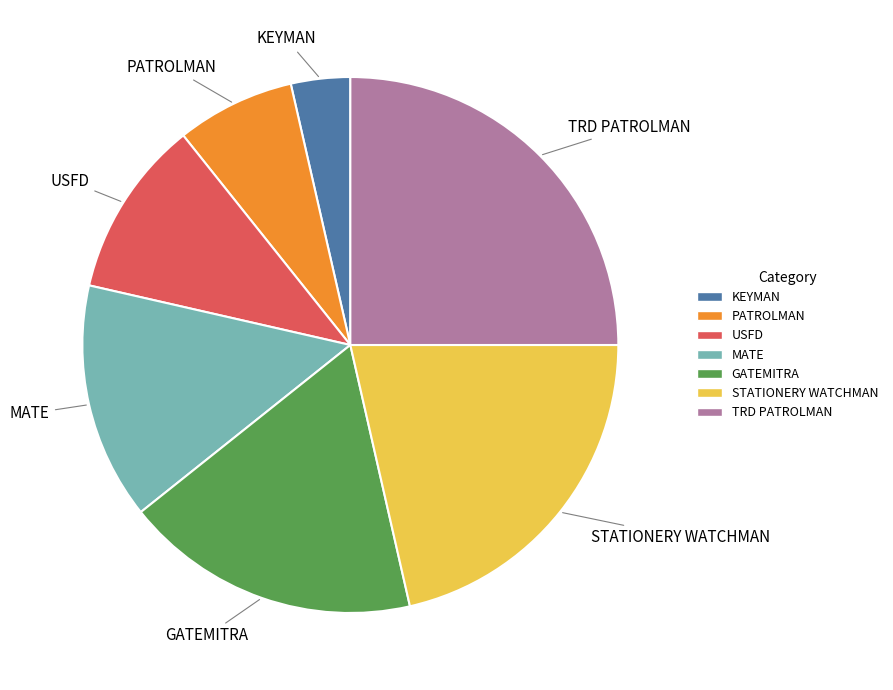

Approximately how many times larger is the value at USFD compared to MATE?

0.8